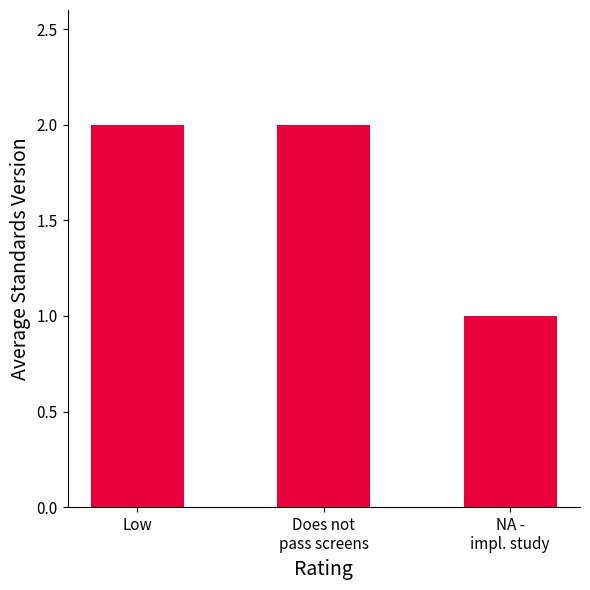

What is the label of the 1st bar from the right?

NA -
impl. study